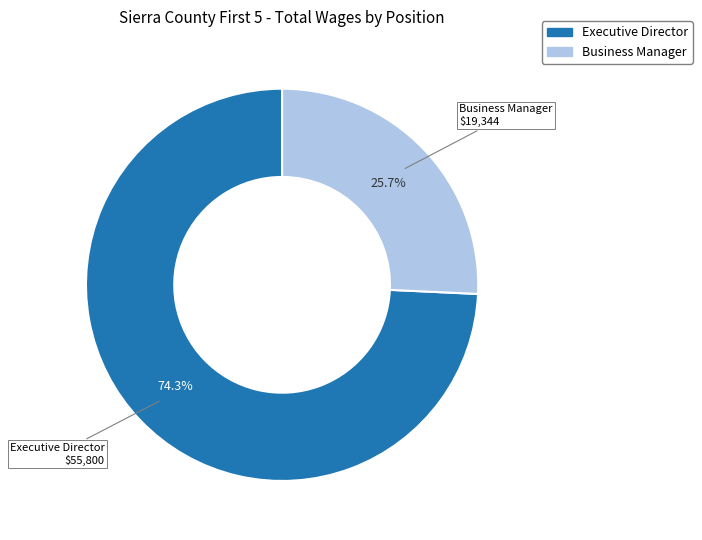

What is the total percentage of Business Manager and Executive Director?

100.0%